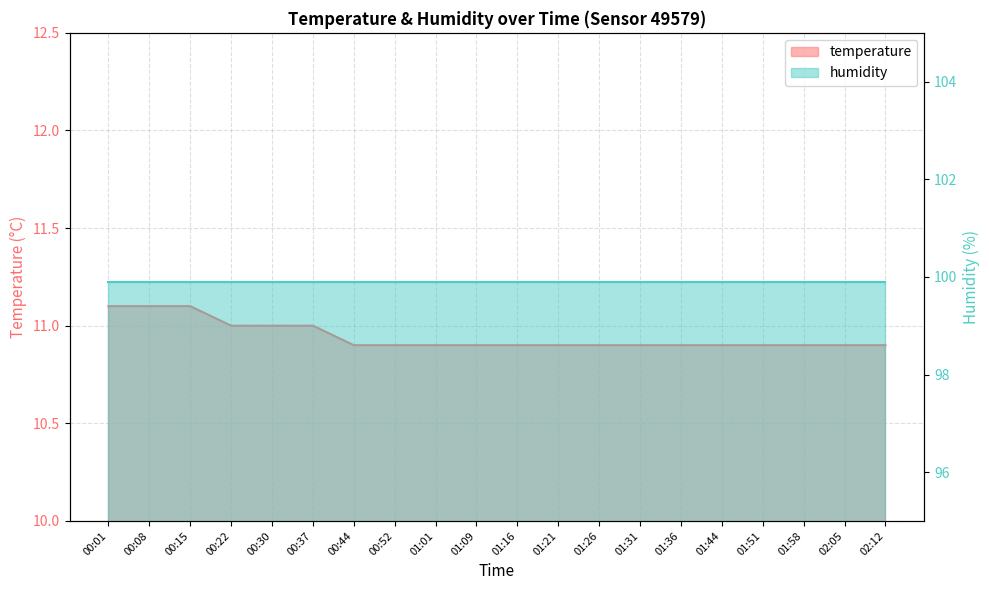

What is the ratio of the value at 00:01 to the value at 00:52?

1.0